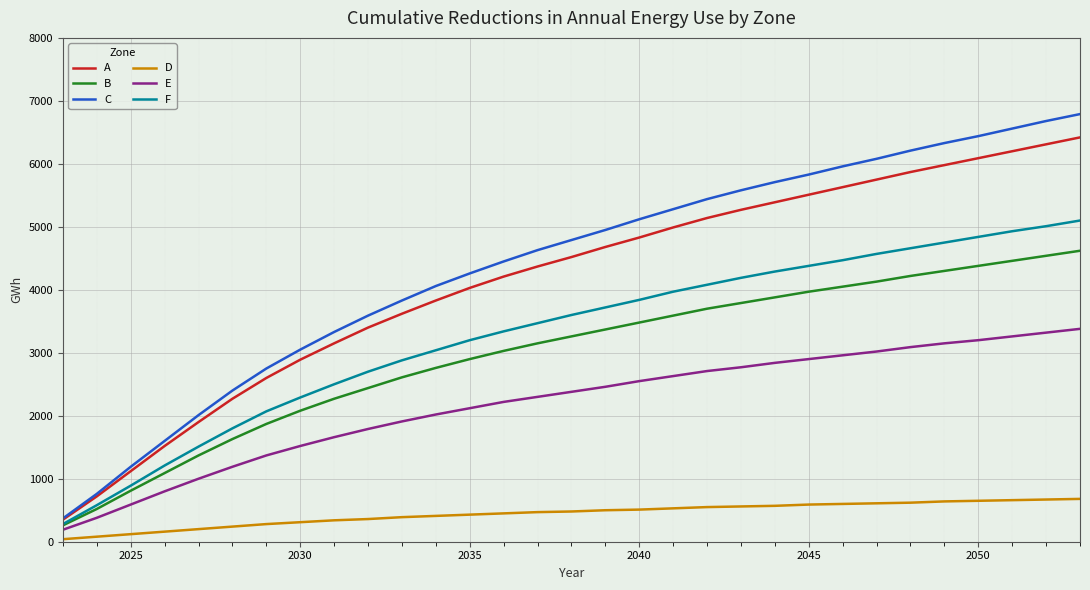

Rank the series by their maximum value, from highest to lowest.

C, A, F, B, E, D